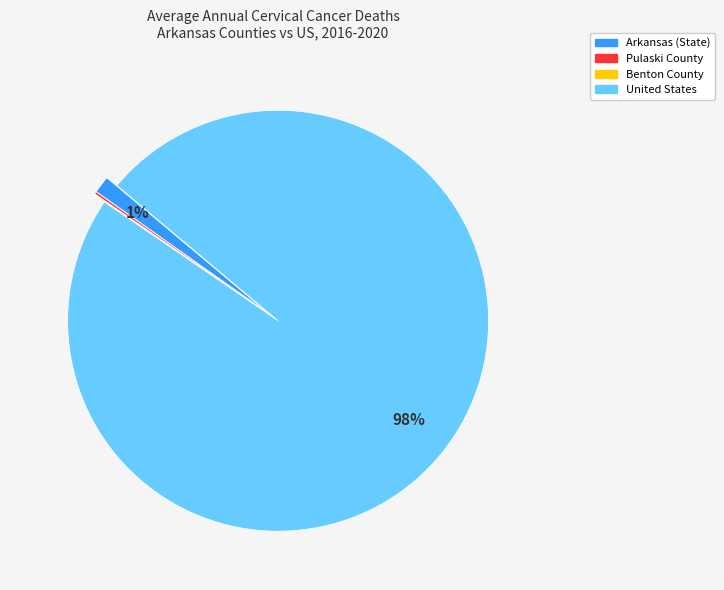

To the nearest percent, what is the average slice percentage?

25%